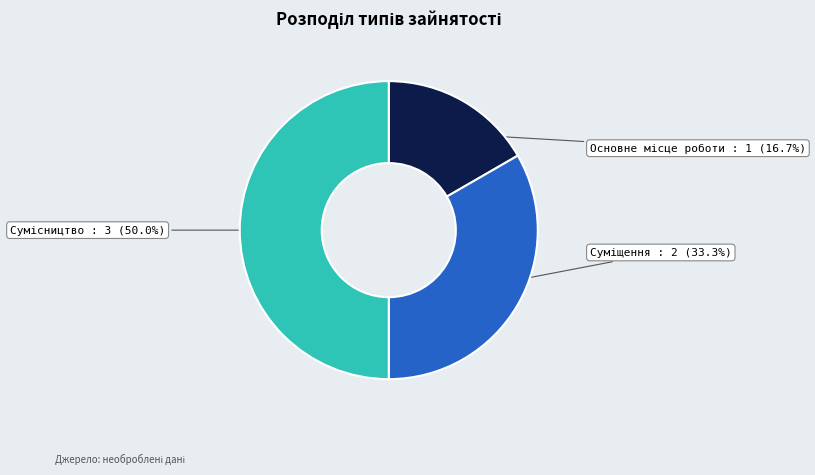

Is there any slice that represents more than half of the pie?

No